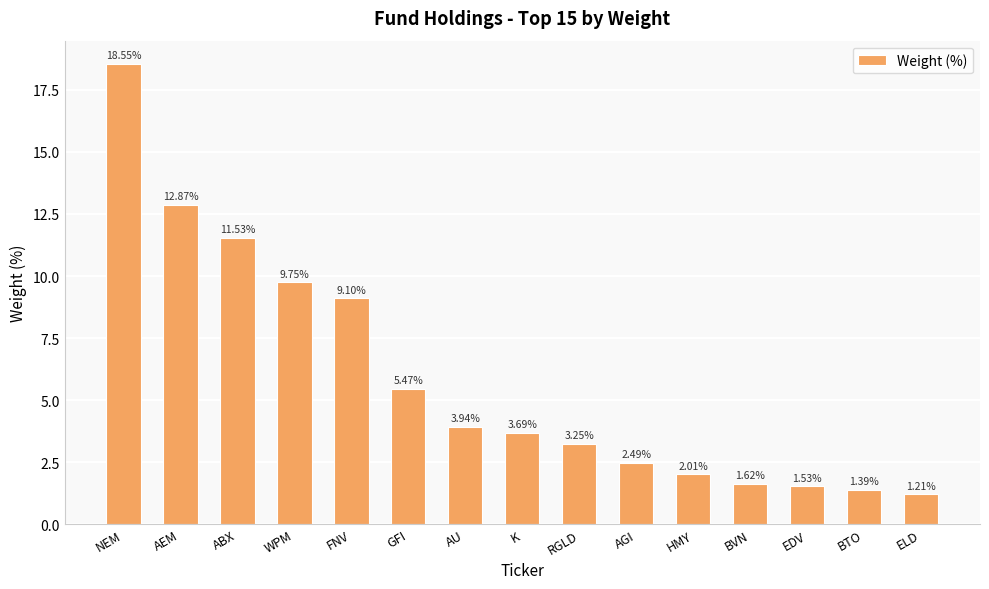

List the labels in order of value, smallest first.

ELD, BTO, EDV, BVN, HMY, AGI, RGLD, K, AU, GFI, FNV, WPM, ABX, AEM, NEM